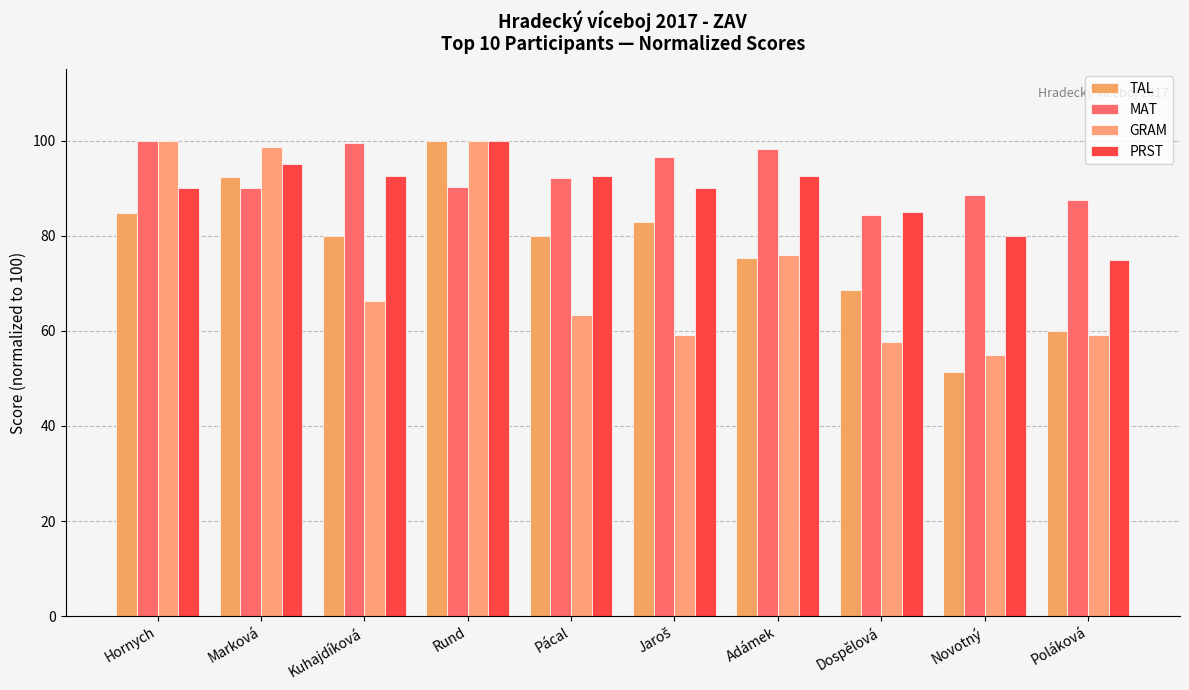

Count the number of categories in the chart.

10